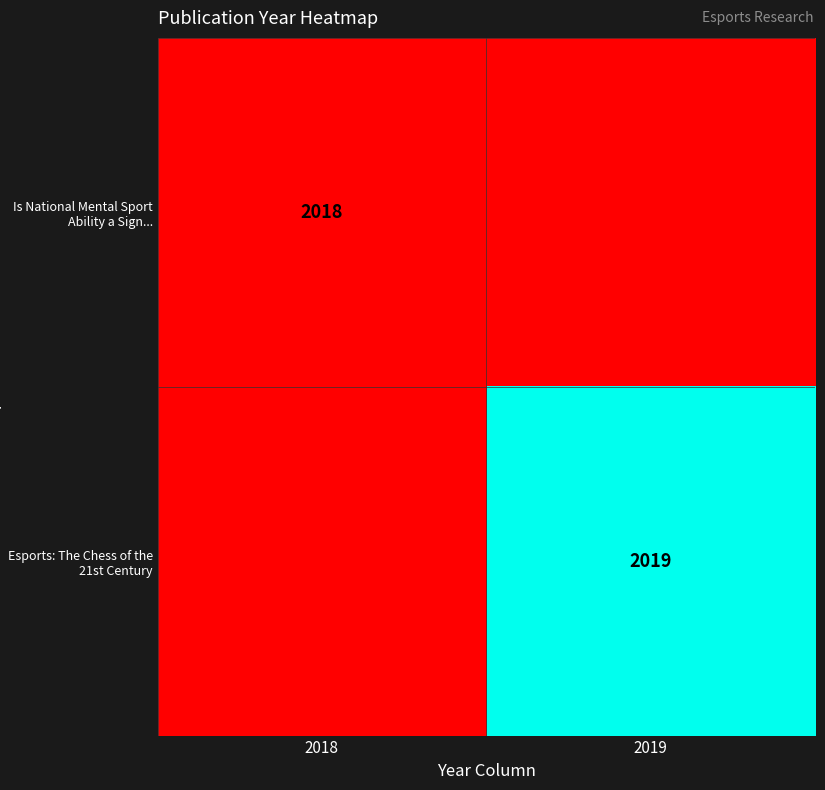

The value of Is National Mental Sport Ability a Sign... at 2018 is 2747. True or false?

False